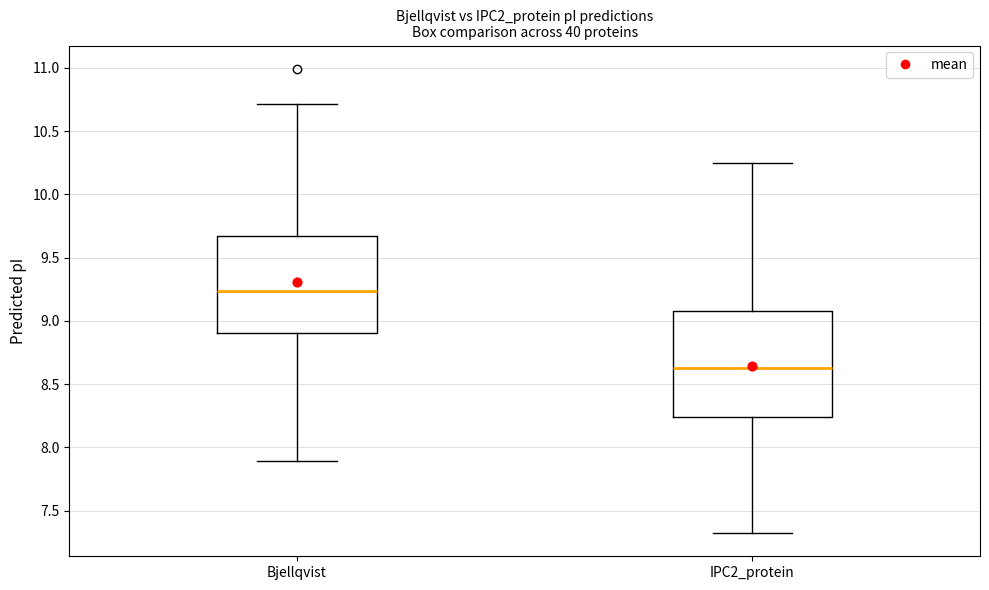

Where is the lower edge of the box for IPC2_protein on the y-axis? The values are not printed on the chart, so give them approximately, as read against the axis.

8.25